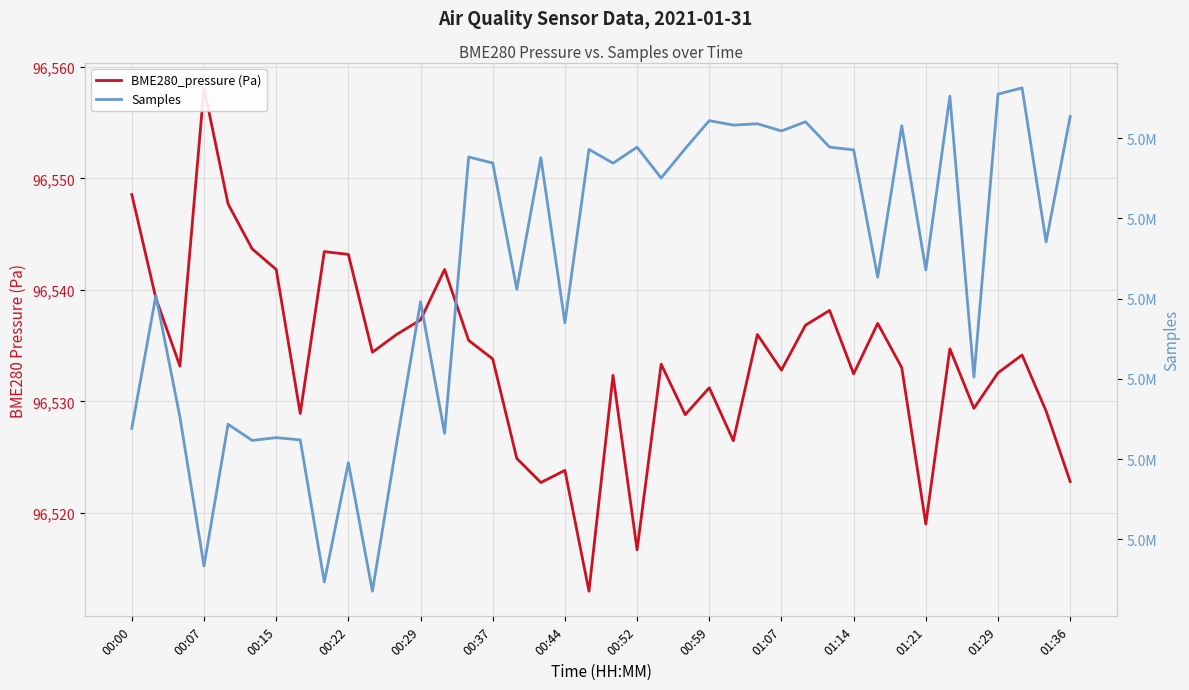

Reading right to left, transcribe all the data shown in this chart.

BME280_pressure (Pa): 96522.8	96529.1	96534.2	96532.6	96529.4	96534.7	96519.0	96533.0	96537.0	96532.5	96538.2	96536.8	96532.8	96536.0	96526.5	96531.2	96528.8	96533.3	96516.7	96532.3	96513.0	96523.8	96522.7	96524.9	96533.8	96535.5	96541.8	96537.3	96536.0	96534.4	96543.2	96543.4	96528.9	96541.8	96543.7	96547.7	96558.1	96533.2	96539.2	96548.6
Samples: 5062669.0	5047058.0	5066247.0	5065467.0	5030218.0	5065236.0	5043570.0	5061528.0	5042656.0	5058527.0	5058868.0	5062023.0	5060883.0	5061778.0	5061610.0	5062168.0	5058678.0	5055023.0	5058863.0	5056870.0	5058587.0	5036981.0	5057562.0	5041163.0	5056886.0	5057639.0	5023207.0	5039611.0	5021865.0	5003550.0	5019559.0	5004697.0	5022396.0	5022676.0	5022330.0	5024348.0	5006695.0	5025231.0	5040378.0	5023831.0